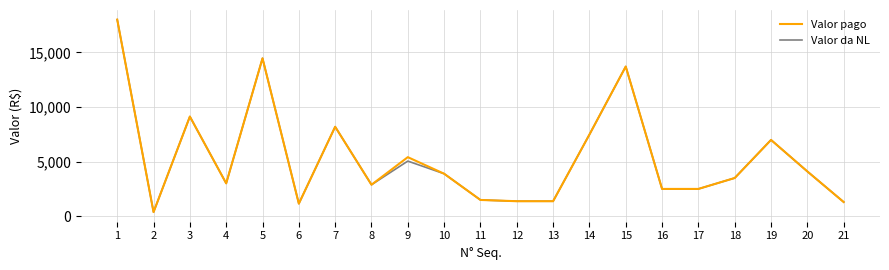

What are all the series names shown in the legend?

Valor pago, Valor da NL